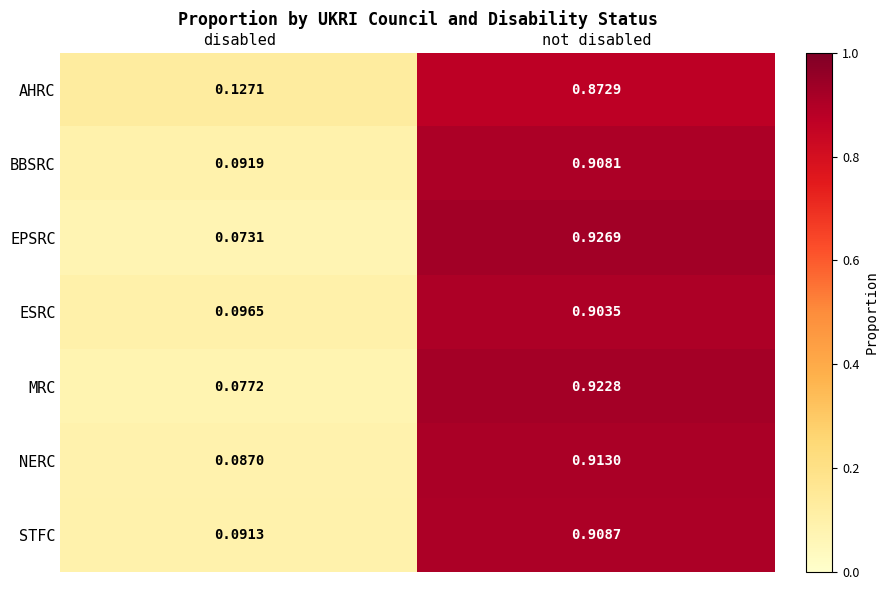

List the series in order of their peak value, highest first.

EPSRC, MRC, NERC, STFC, BBSRC, ESRC, AHRC